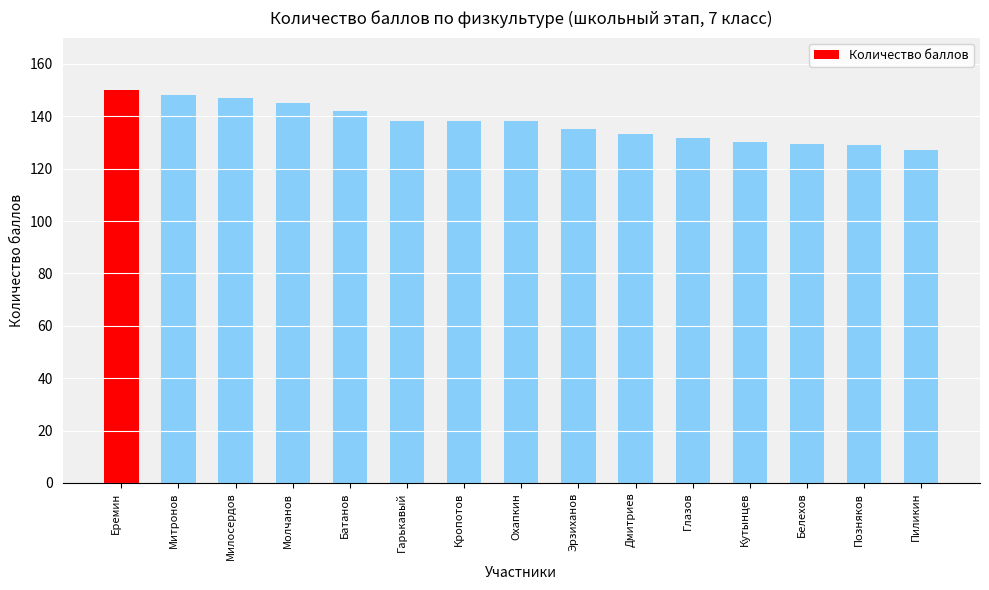

How many bars are there in total?

15